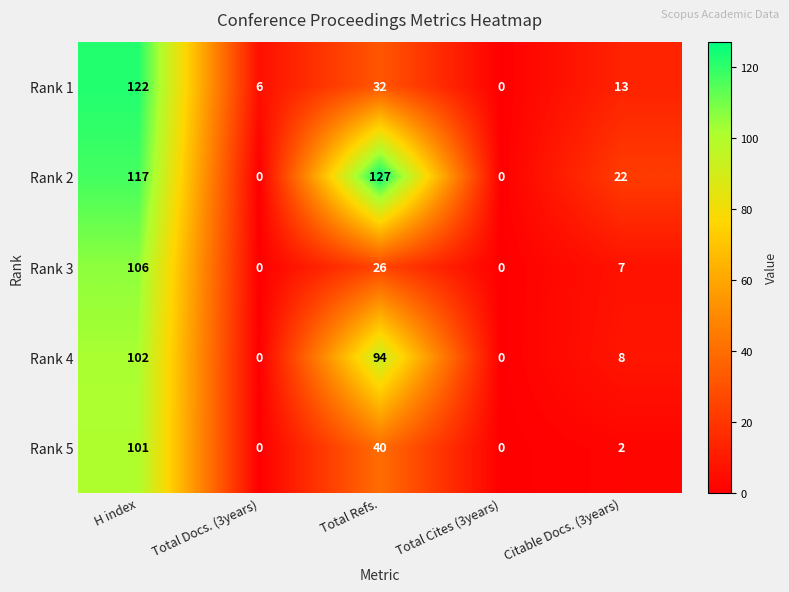

At how many categories does at least one series exceed 76?

2